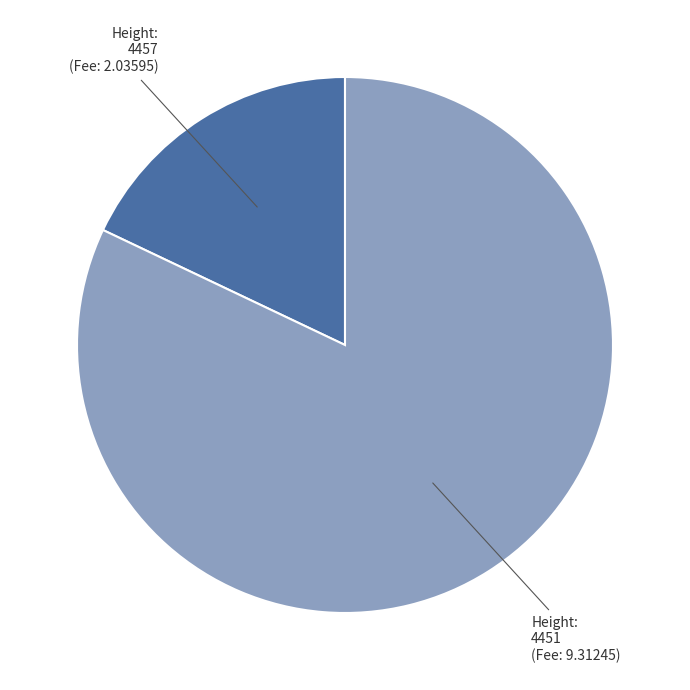

Do Height: 4451 (Fee: 9.31245) and Height: 4457 (Fee: 2.03595) together represent more than half of the pie?

Yes